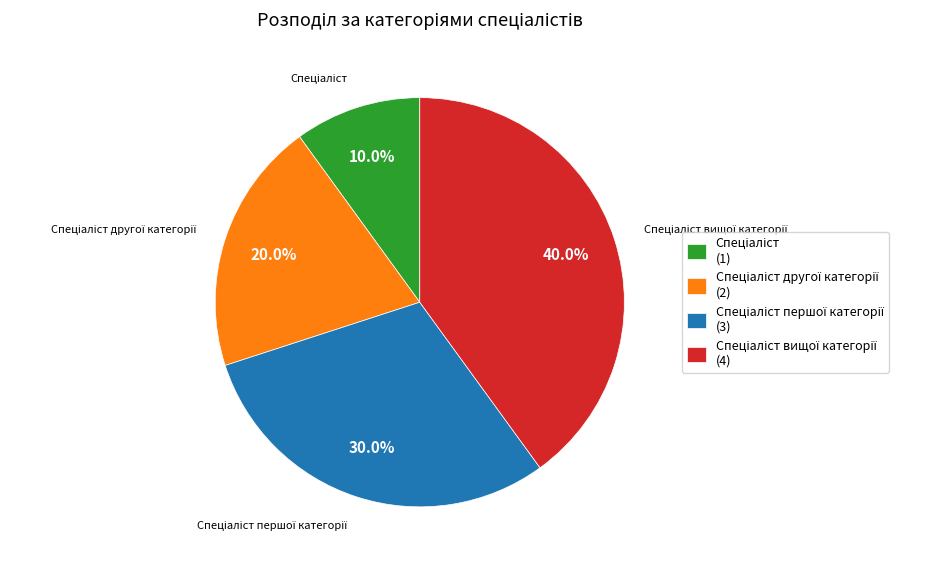

Is there any slice that represents more than half of the pie?

No